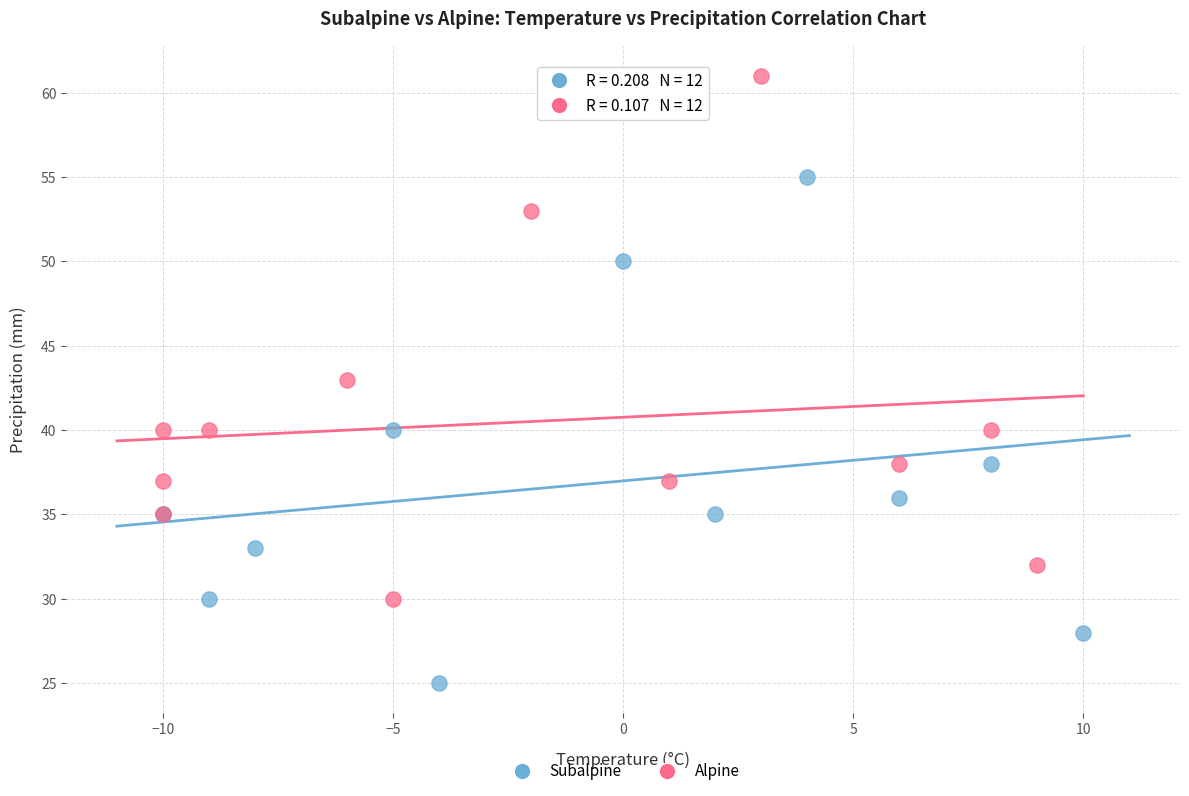

Which series contains the highest Y value?

Alpine